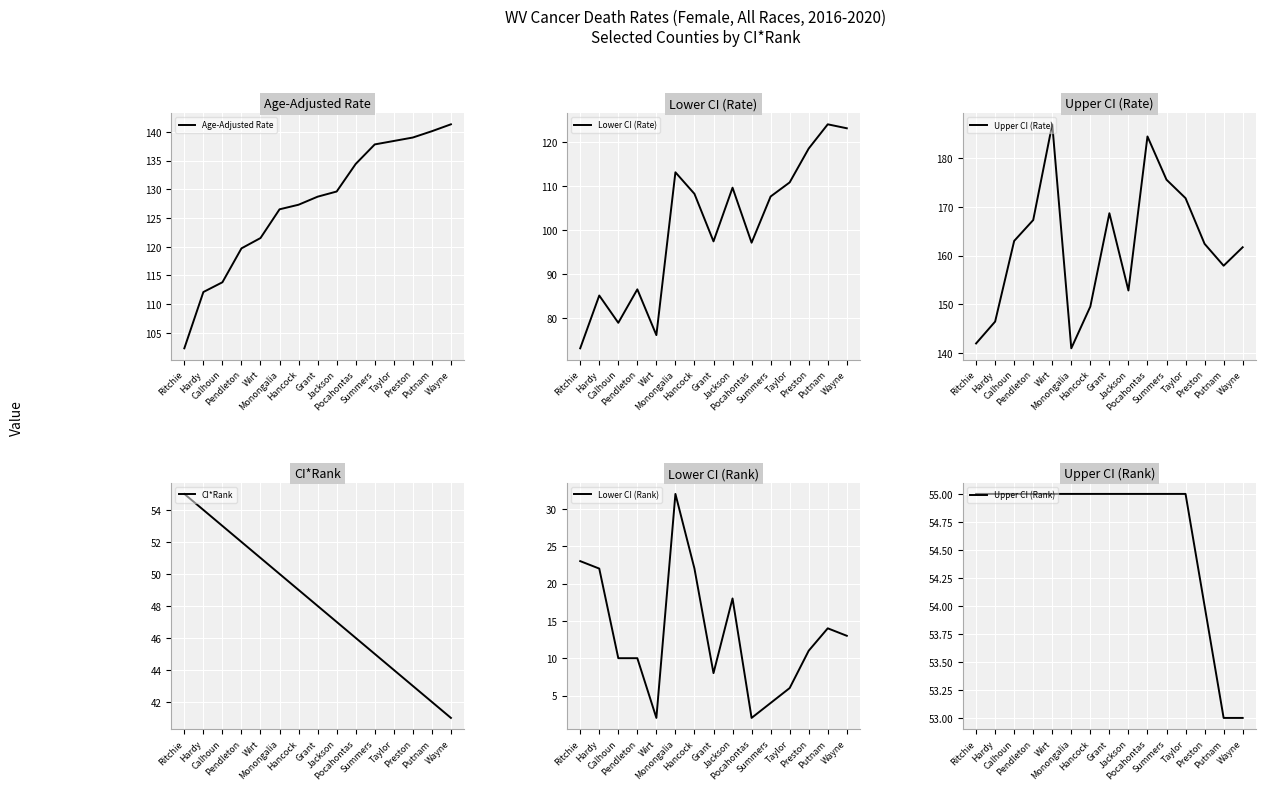

Which has a higher value, Pocahontas or Pendleton?

Pocahontas